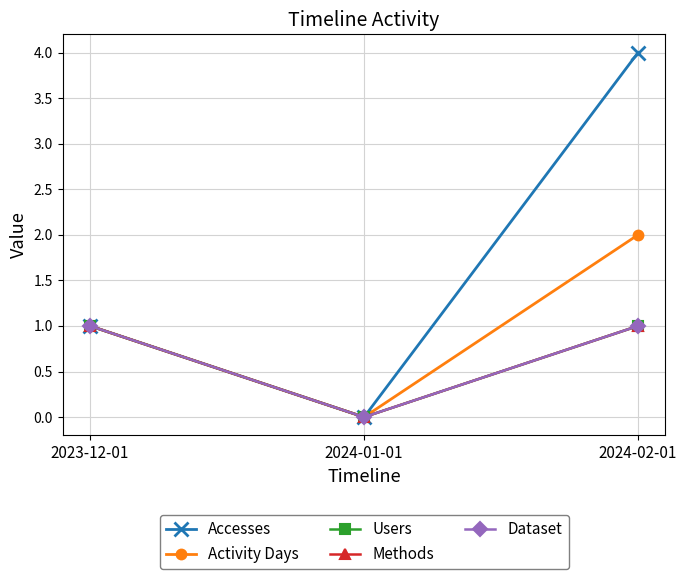

Which series has the largest range (max minus min)?

Accesses